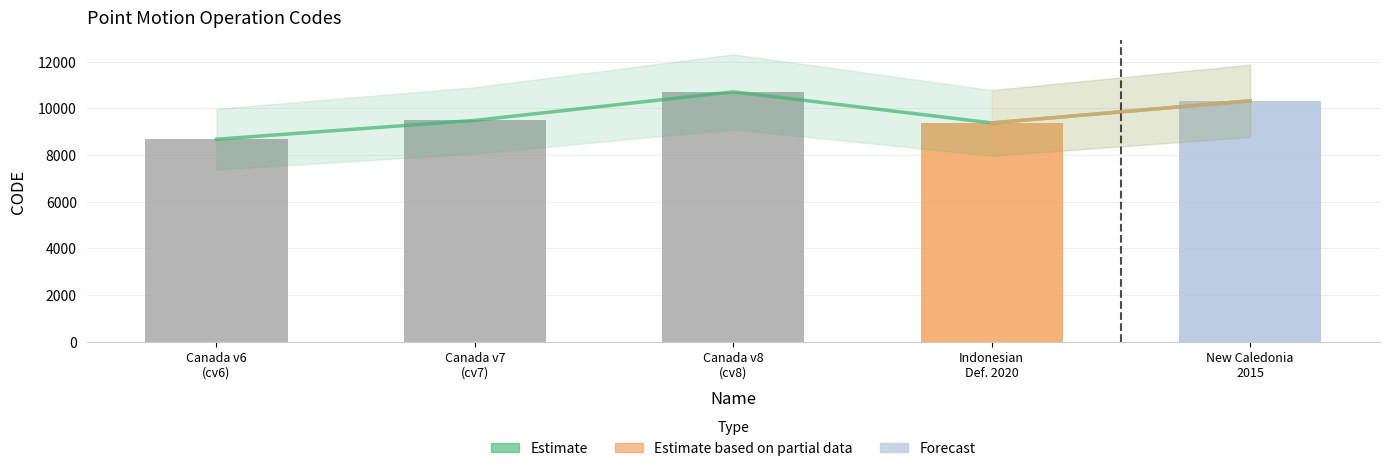

Rank the categories by value from lowest to highest.

Canada v6 (cv6), Indonesian Def. 2020, Canada v7 (cv7), New Caledonia 2015, Canada v8 (cv8)